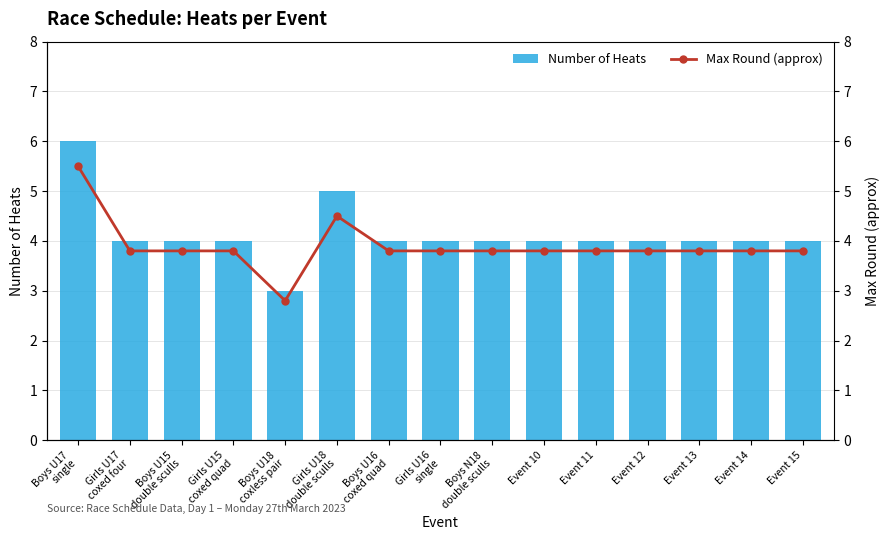

Is the value of Max Round (approx) at Boys U18
coxless pair greater than the value of Number of Heats at Boys U17
single?

No